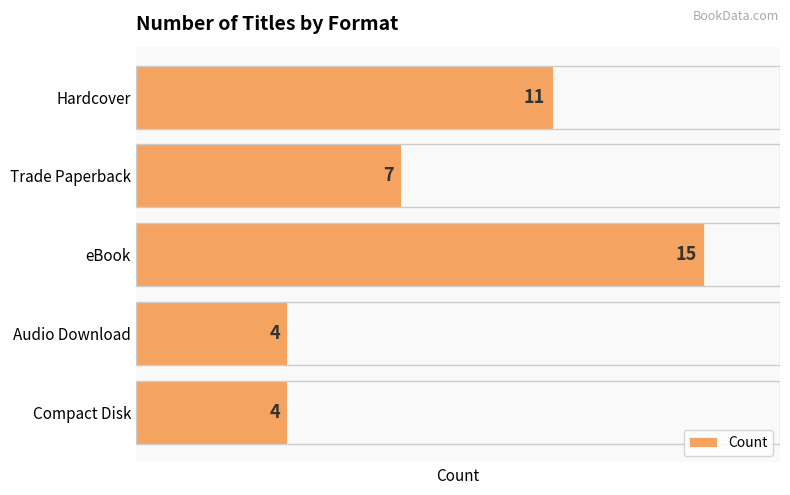

Is it true that the value at Compact Disk is 4?

True